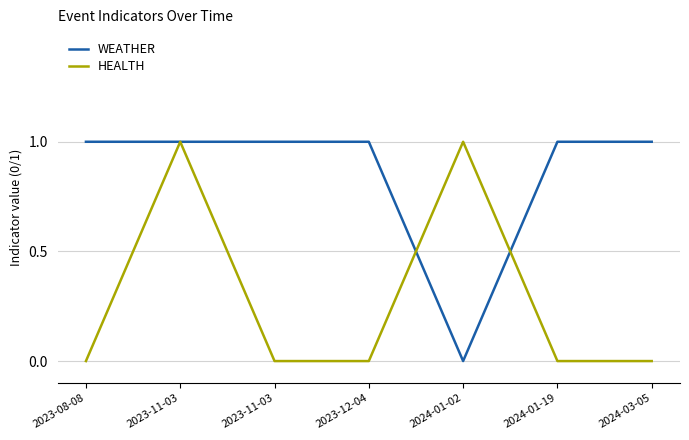

Count the number of categories in the chart.

7